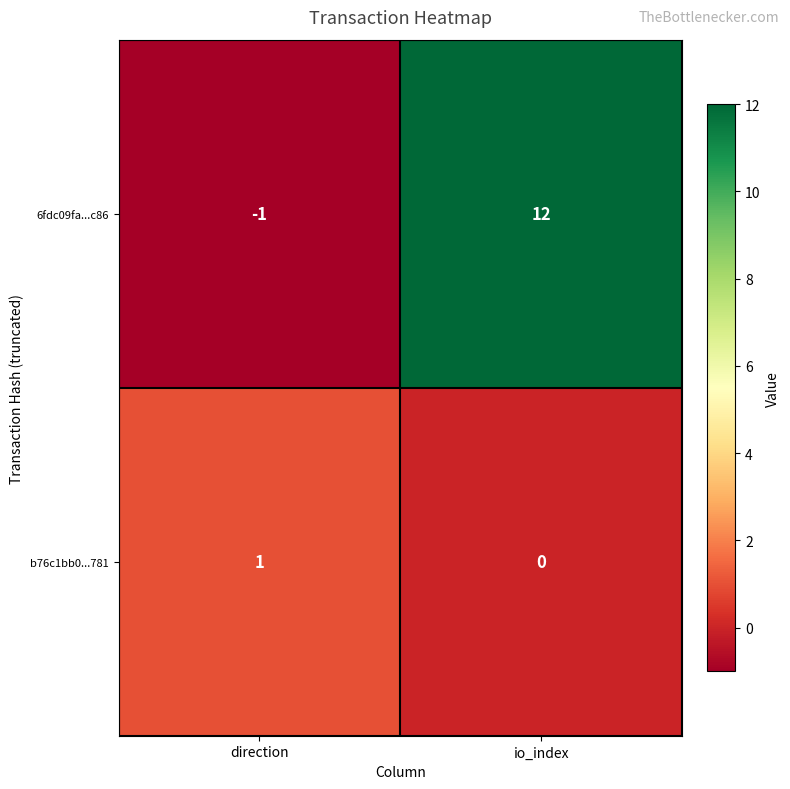

Rank the series at direction from highest to lowest value.

b76c1bb0...781, 6fdc09fa...c86